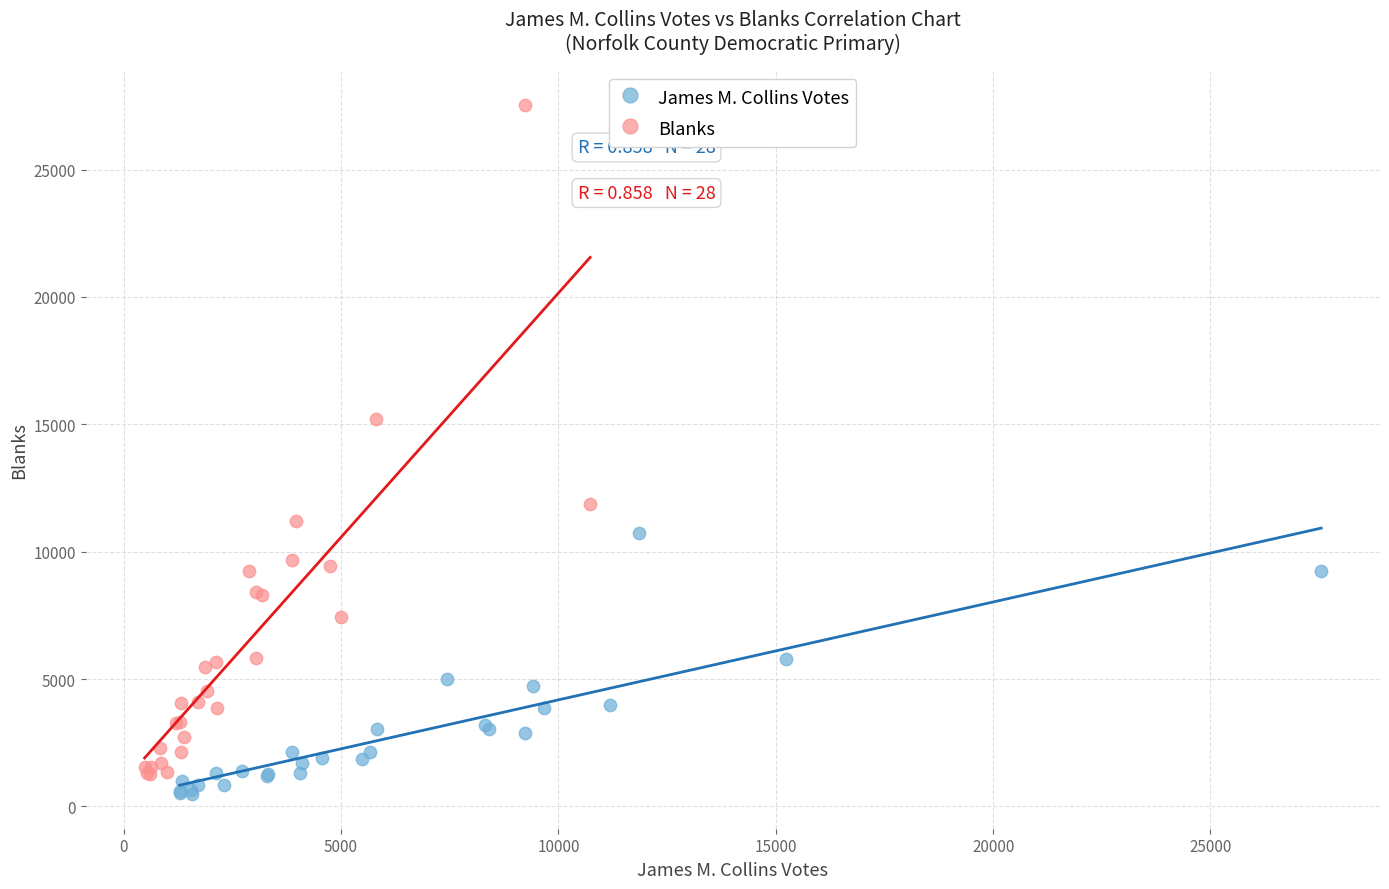

Which series reaches the maximum Y coordinate?

Blanks